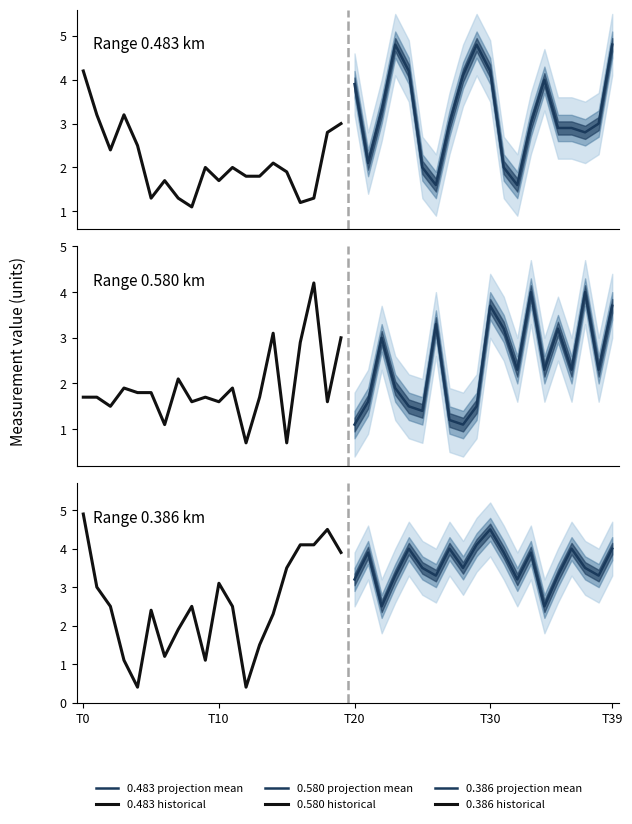

How many interior local valleys does the 0.386 historical series have?

4